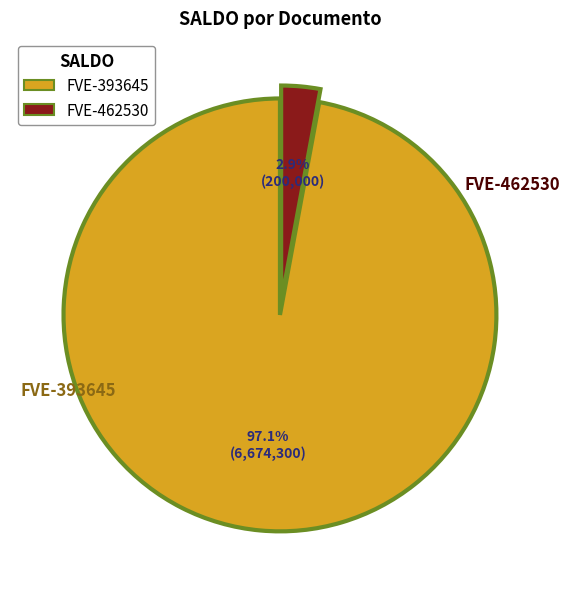

Which has a higher value, FVE-393645 or FVE-462530?

FVE-393645